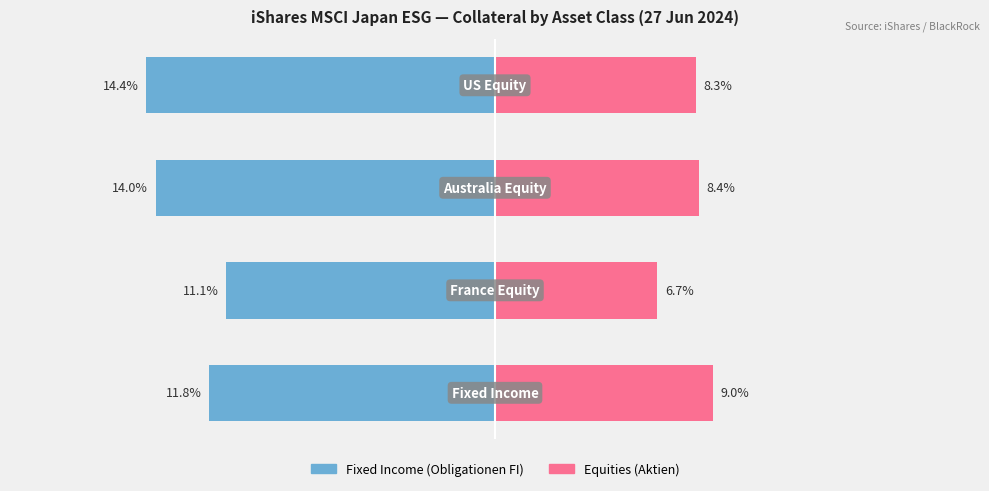

What is the difference between the maximum and minimum values in the Fixed Income / Left series?

3.3